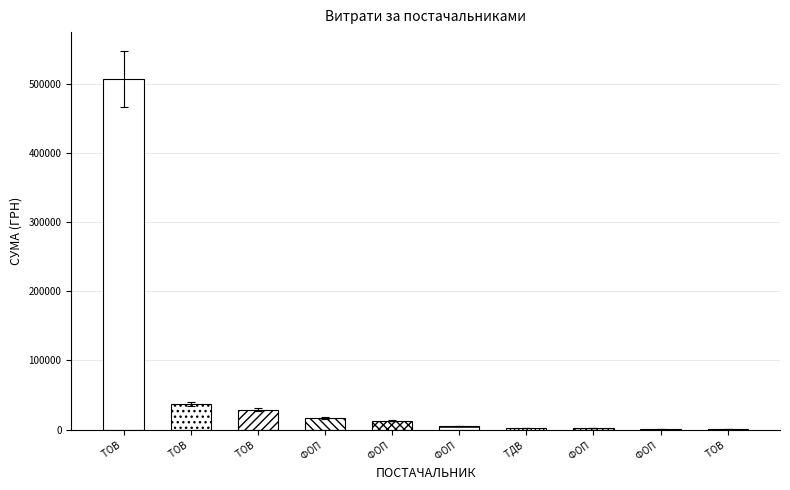

How many distinct data groups are displayed?

1